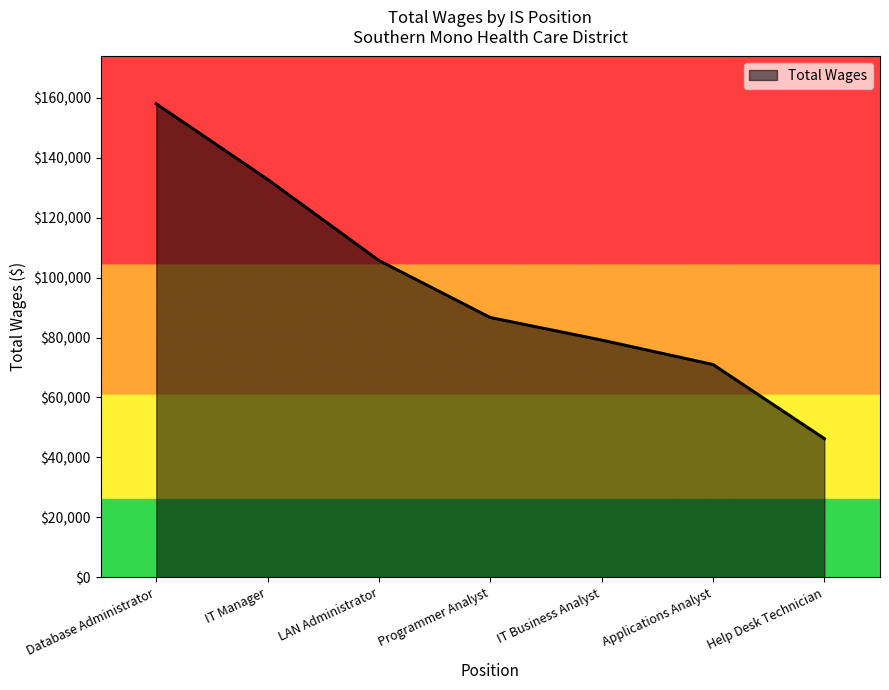

What is the sum of all values?

679527